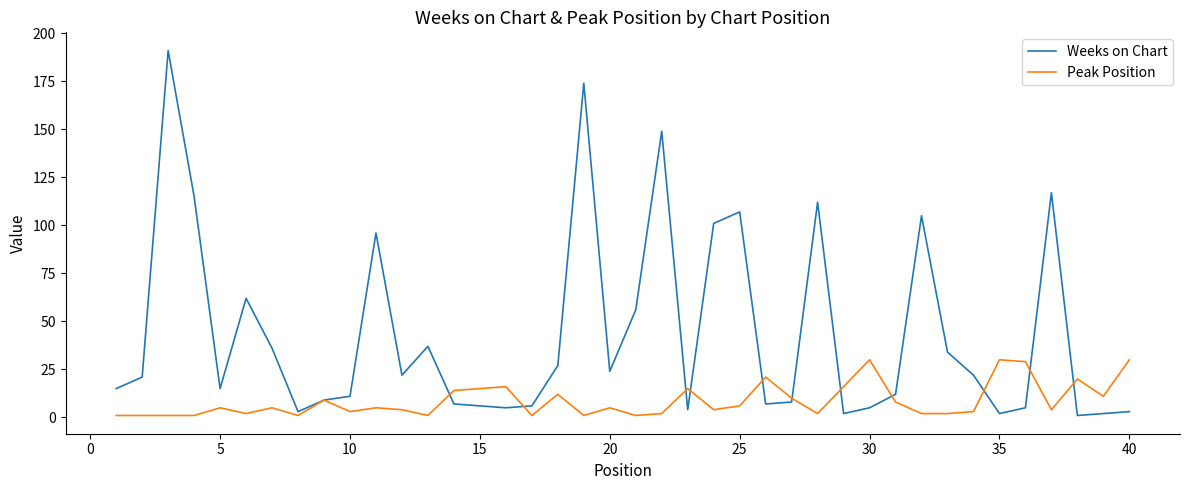

True or false: Peak Position has more than 2 points higher than both neighbors.

True